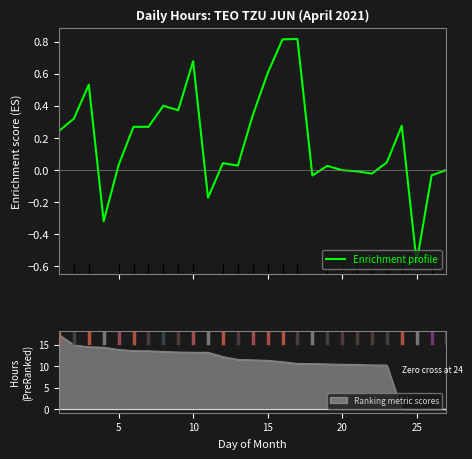

True or false: the data shows -0.1 at 10.

False